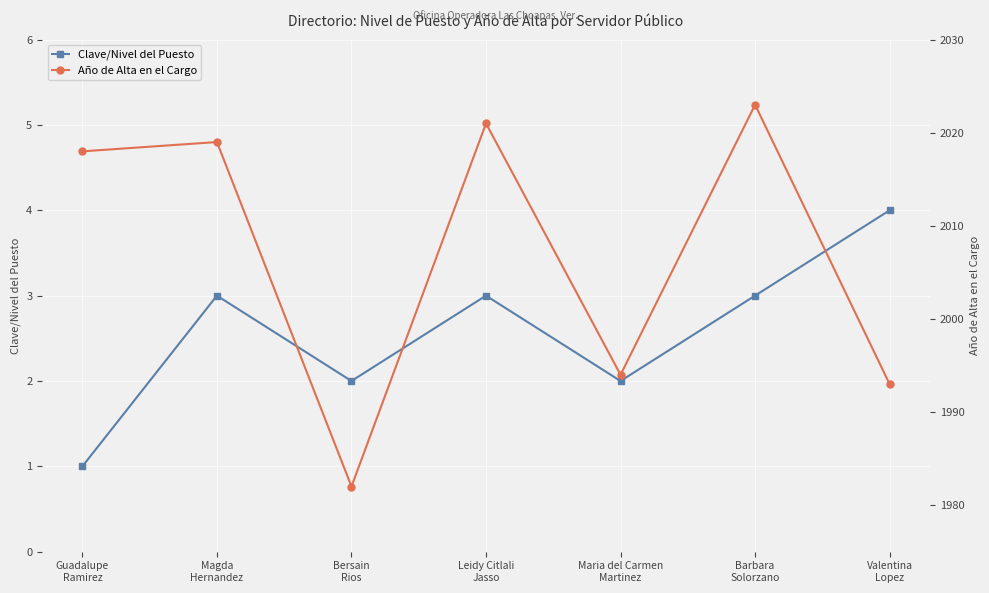

What is the average value of the Año de Alta en el Cargo series?

2007